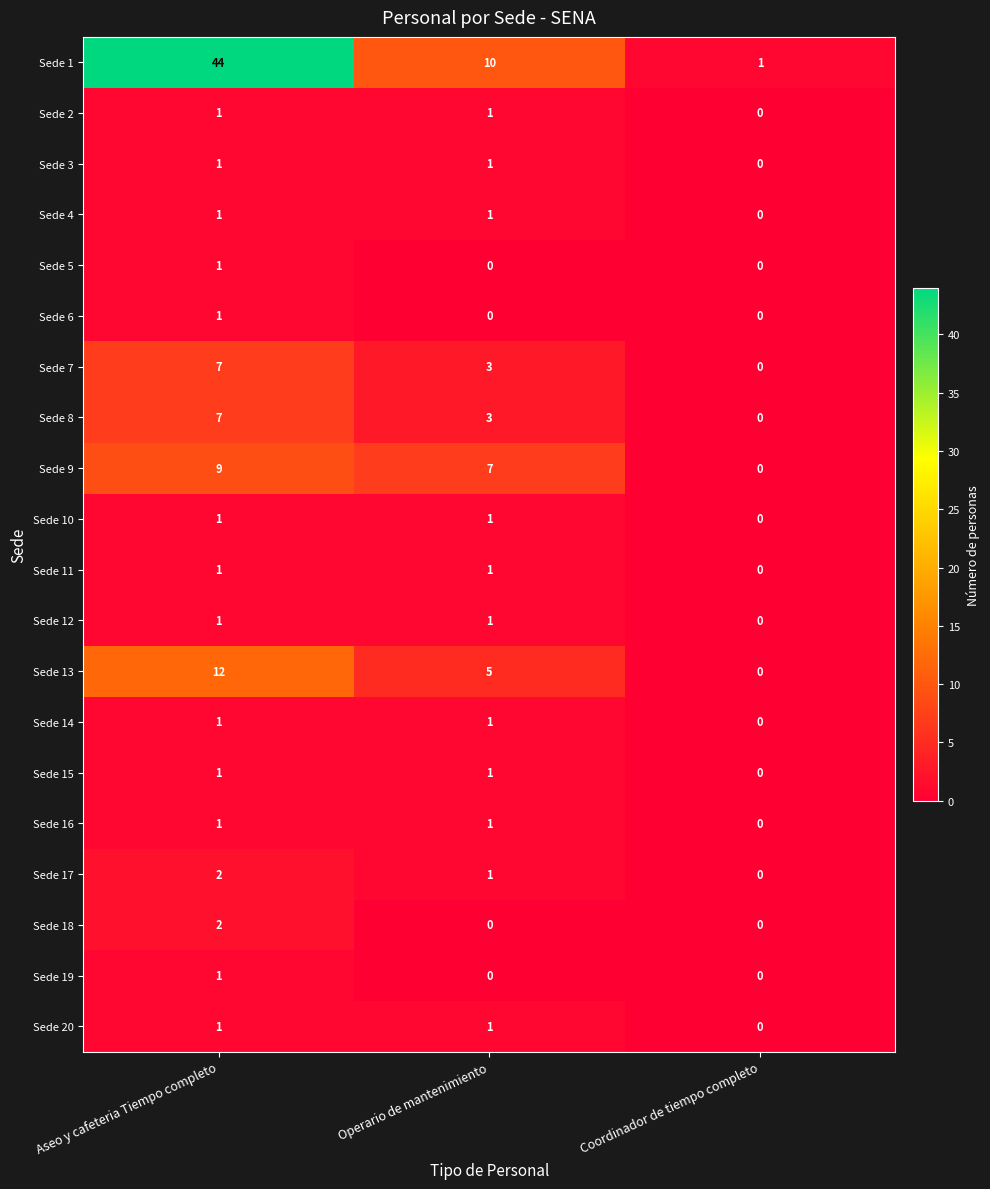

Where does the Sede 7 series first go above 3?

Aseo y cafeteria Tiempo completo